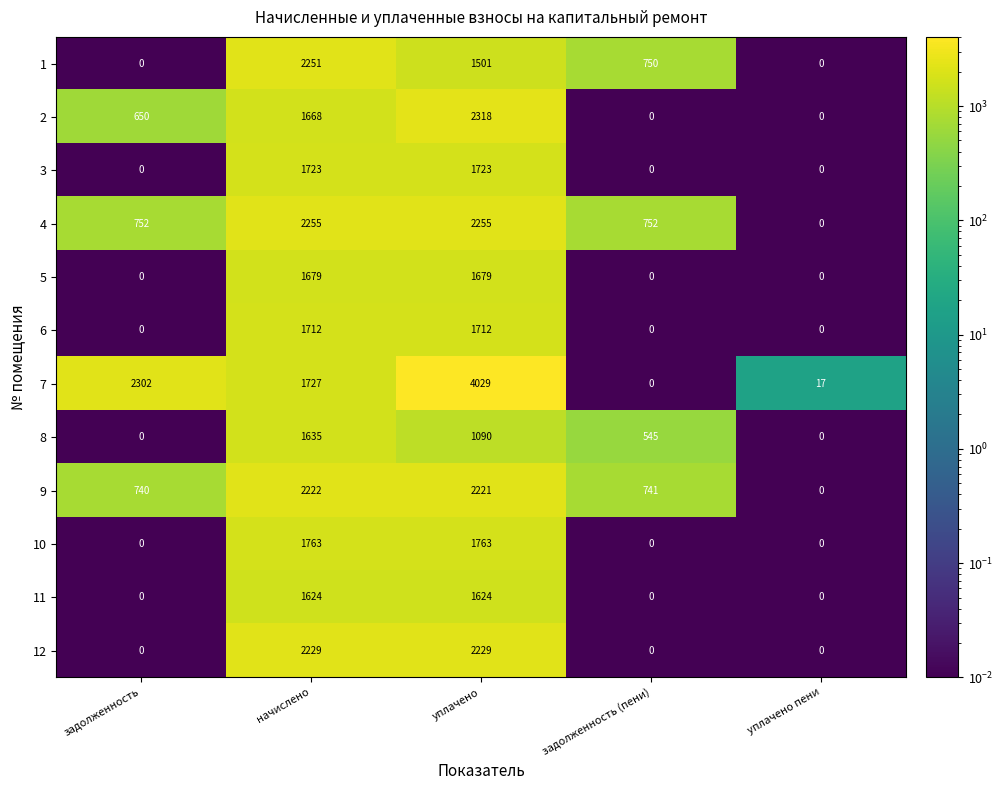

True or false: 11 has a value of 1624 at уплачено.

True